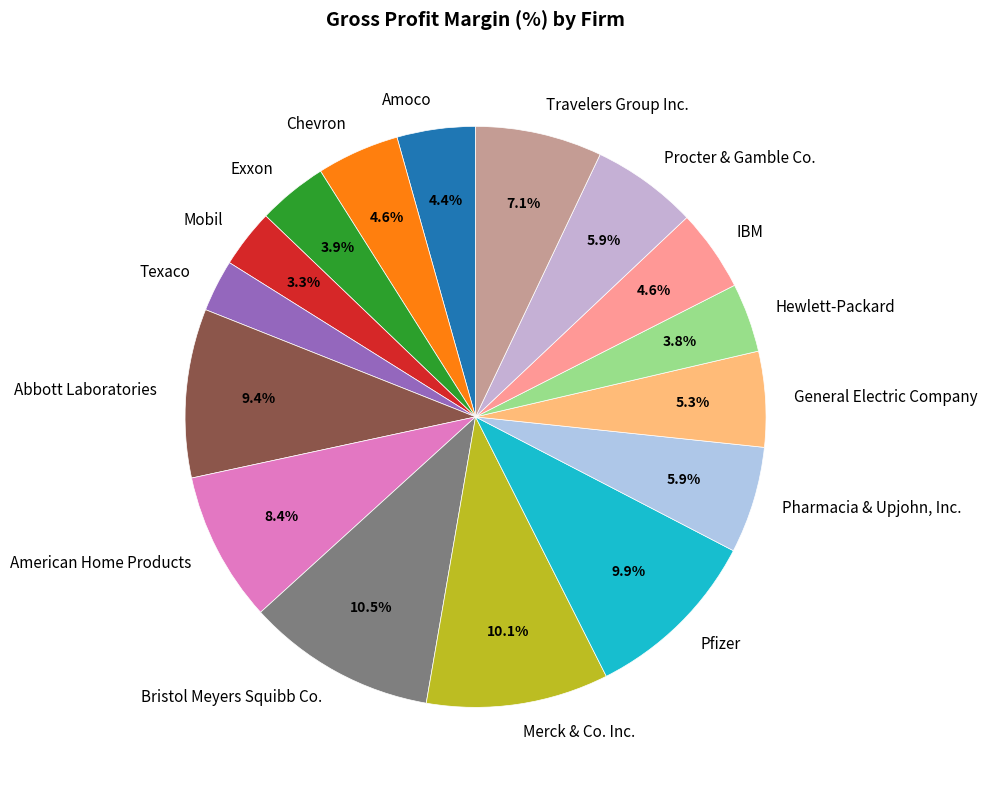

To the nearest percent, what portion does Pfizer represent?

10%